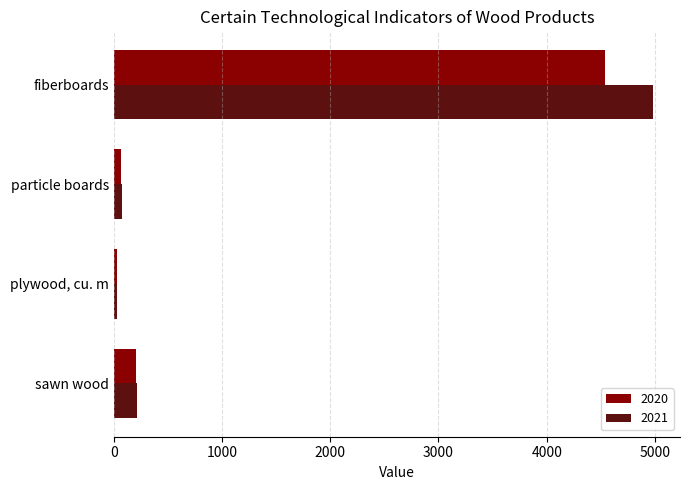

At which category is the sum across all series the highest?

fiberboards